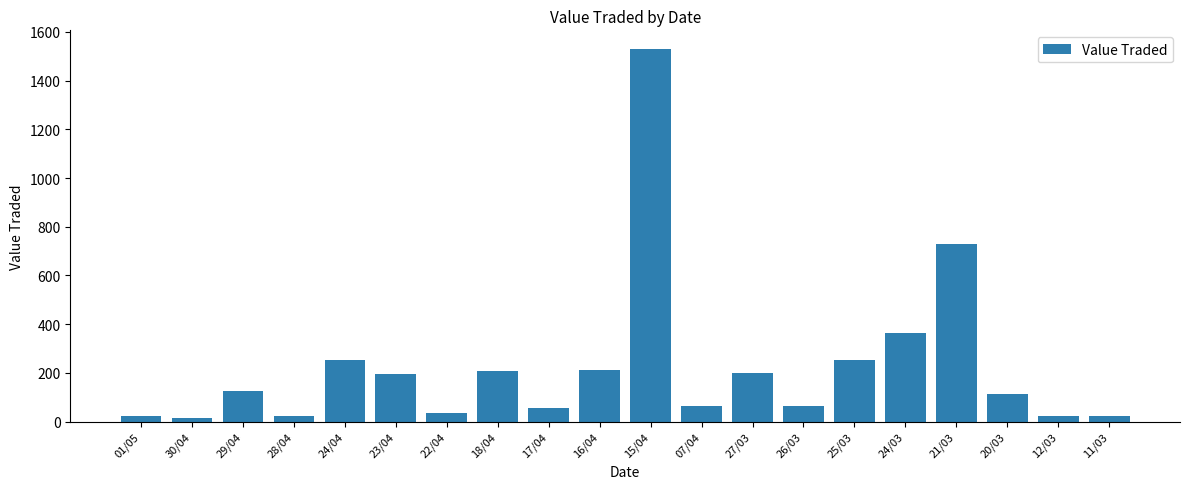

What position from the left is 18/04?

8